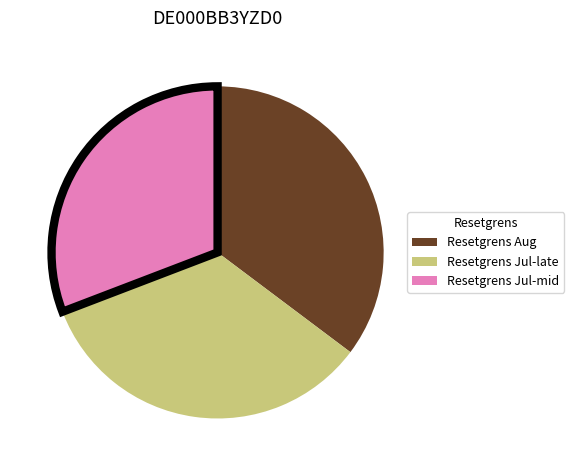

Is it true that Resetgrens Jul-late is 44% of the pie?

False